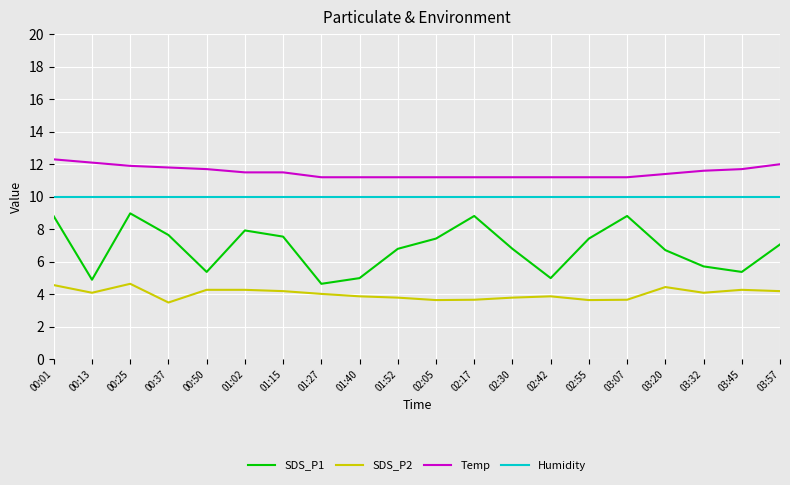

Which series has the largest total across all categories?

Temp